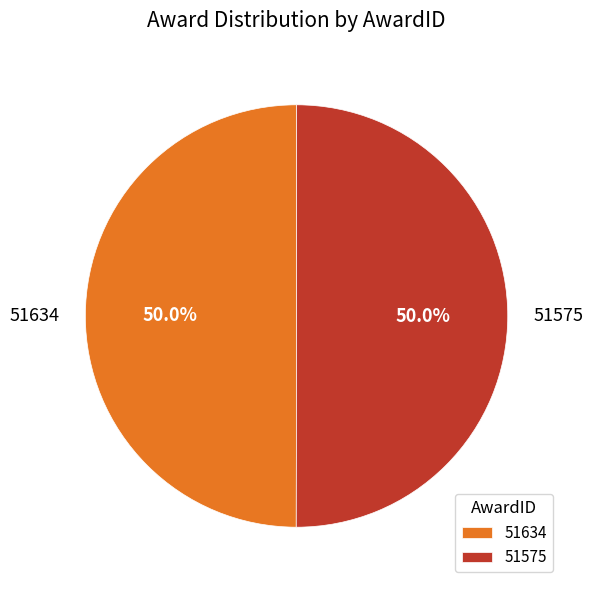

What percentage is NOT represented by 51575?

50.0%